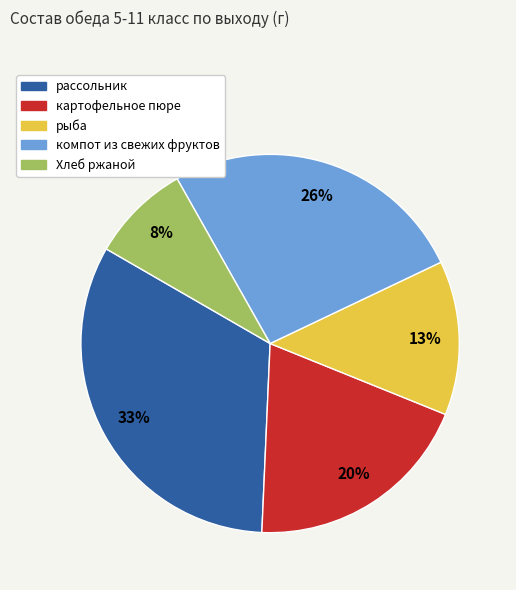

Is there any slice that represents more than half of the pie?

No